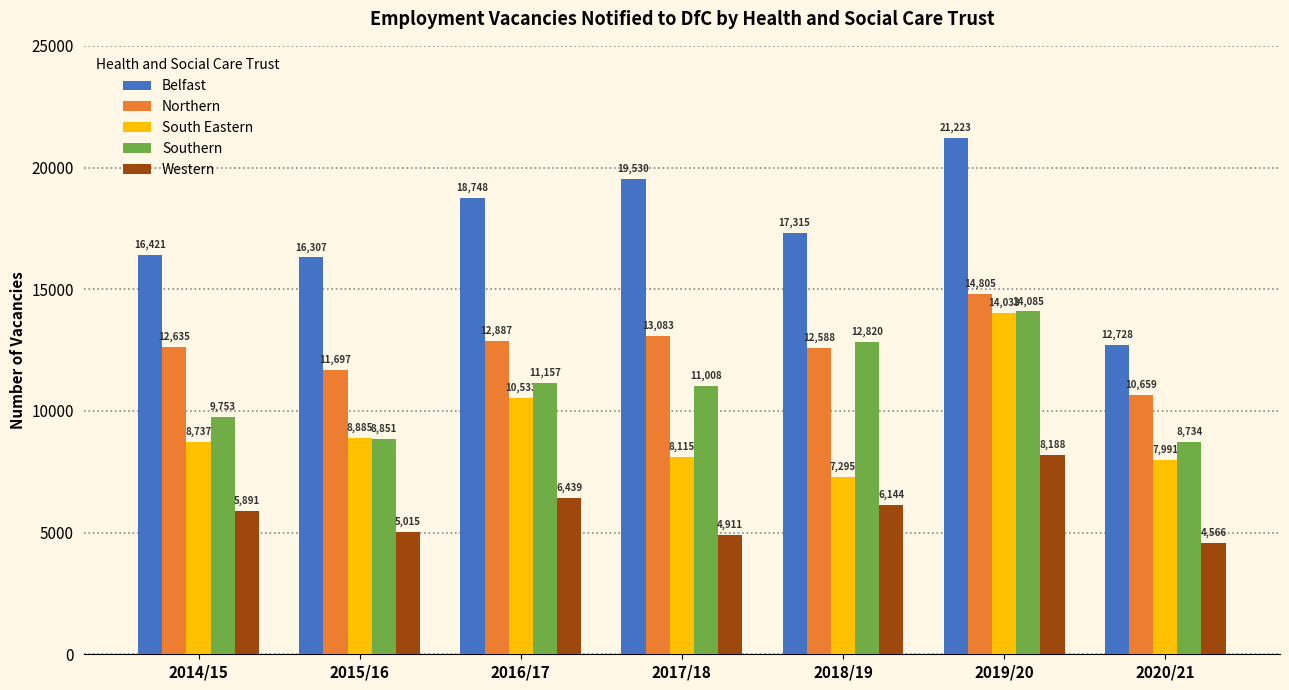

What is the difference between the highest and lowest values at 2019/20?

13035